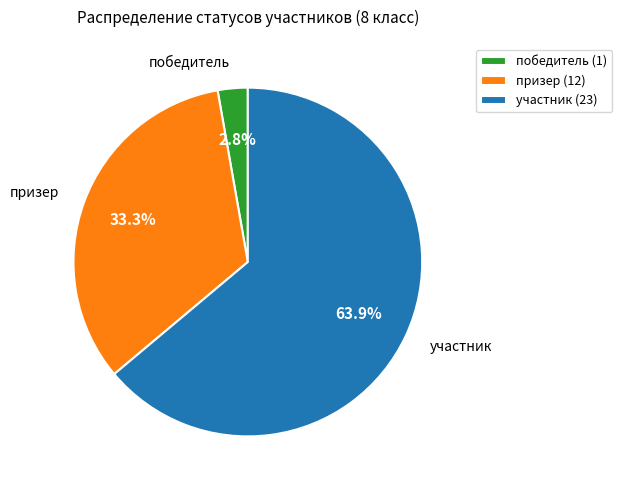

How many slices are in this pie chart?

3